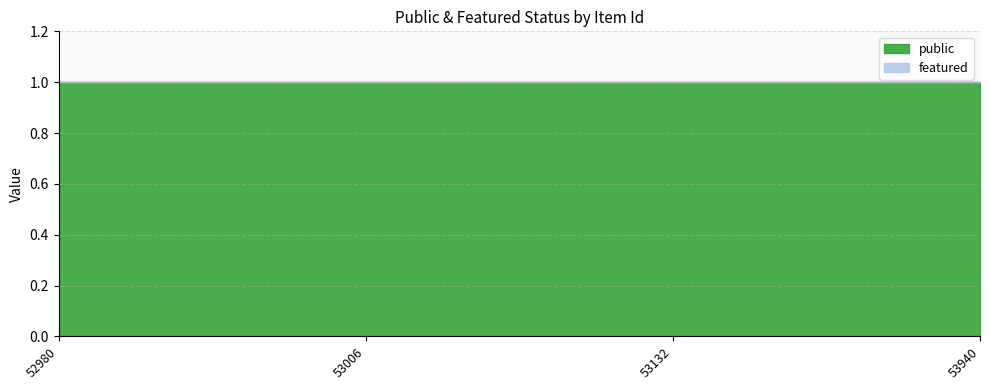

Reading left to right, list all the values displayed in this chart.

public: 52980=1	53006=1	53132=1	53940=1
featured: 52980=0	53006=0	53132=0	53940=0